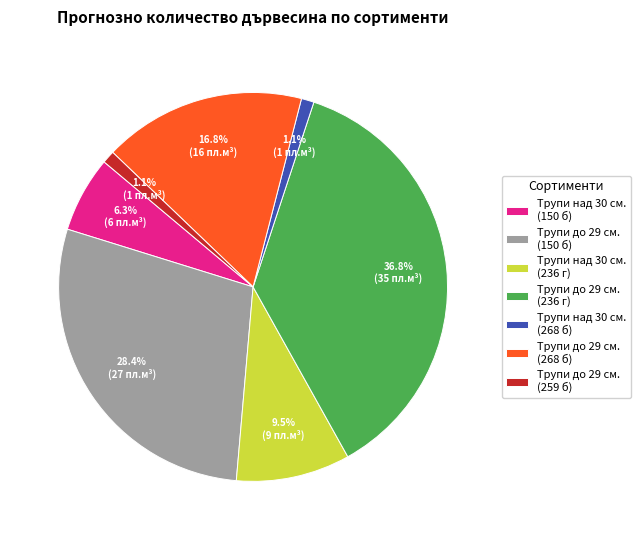

Is Трупи до 29 см. (268 б) the majority of the pie?

No